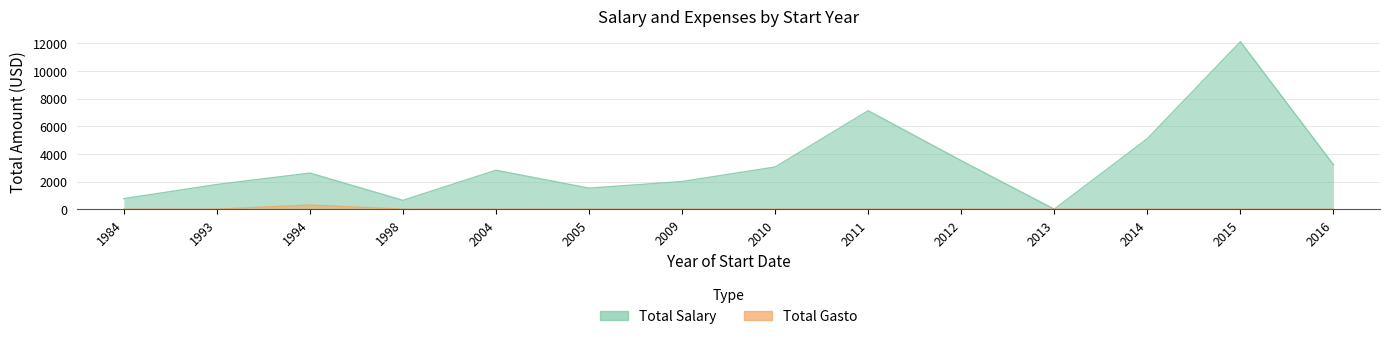

How many series are shown in this chart?

2